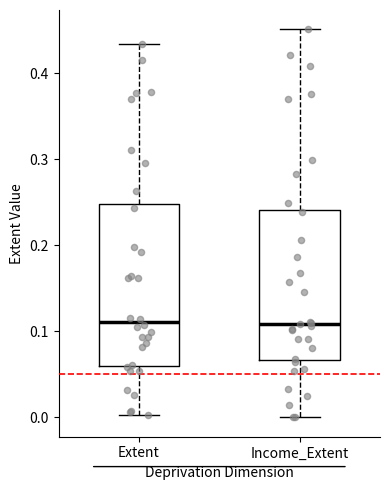

Reading left to right, transcribe this box plot: for each box, give where its median line is, the range the box spans, and where its two whiskers end, as read against the y-axis. The values are not printed on the chart, so give them approximately, as read against the axis.

Extent: median 0.11, box 0.06 to 0.25, whiskers 0.00 to 0.43
Income_Extent: median 0.11, box 0.07 to 0.24, whiskers 0.00 to 0.45